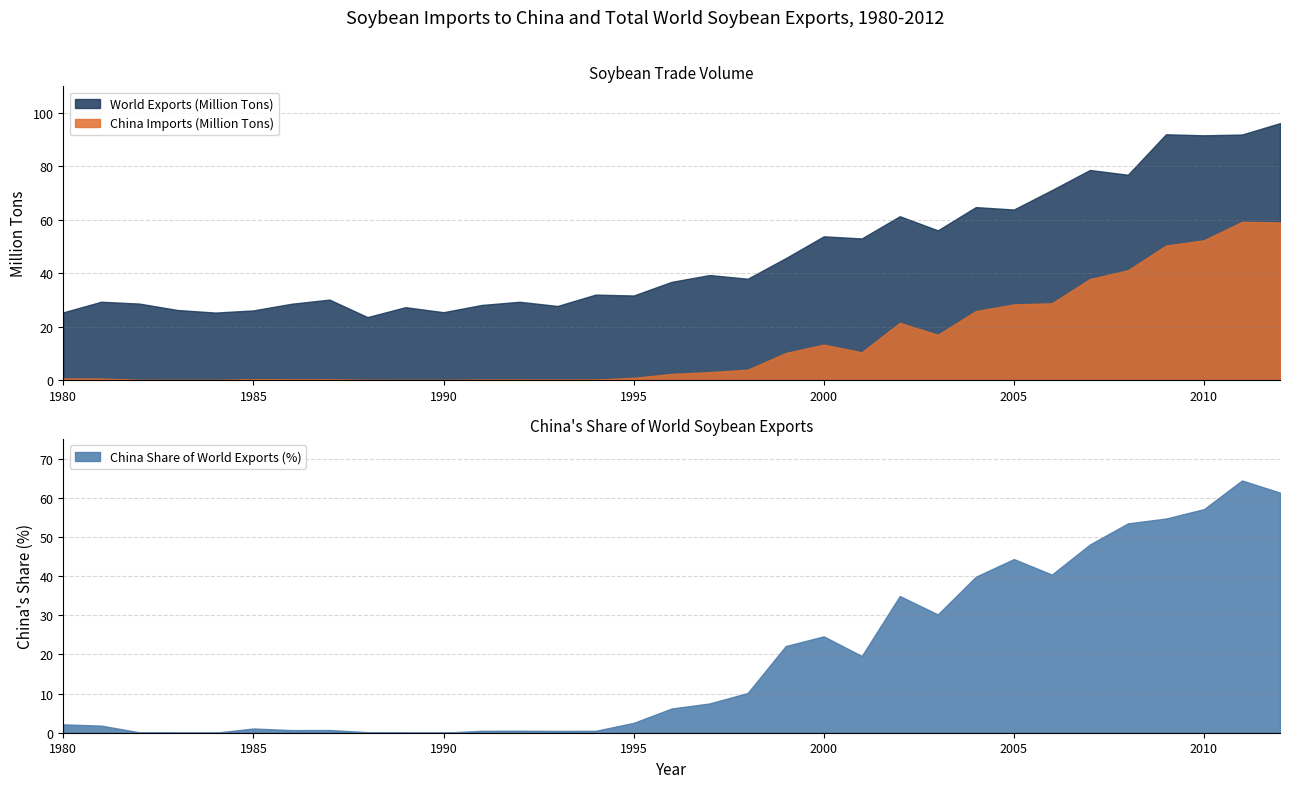

How many lines are shown in the chart?

3